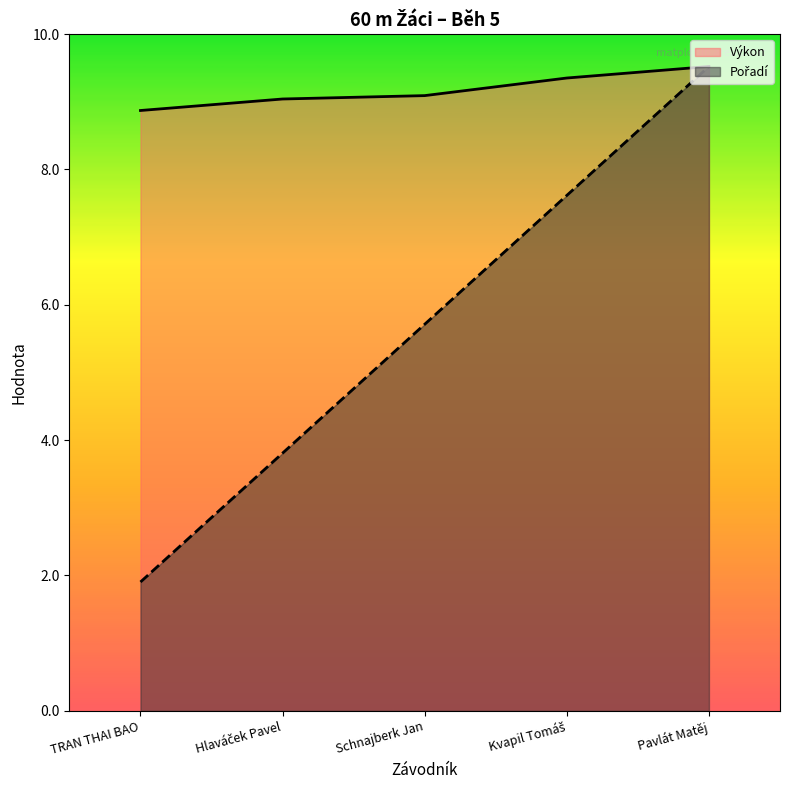

Rank the series by their maximum value, from lowest to highest.

Pořadí, Výkon